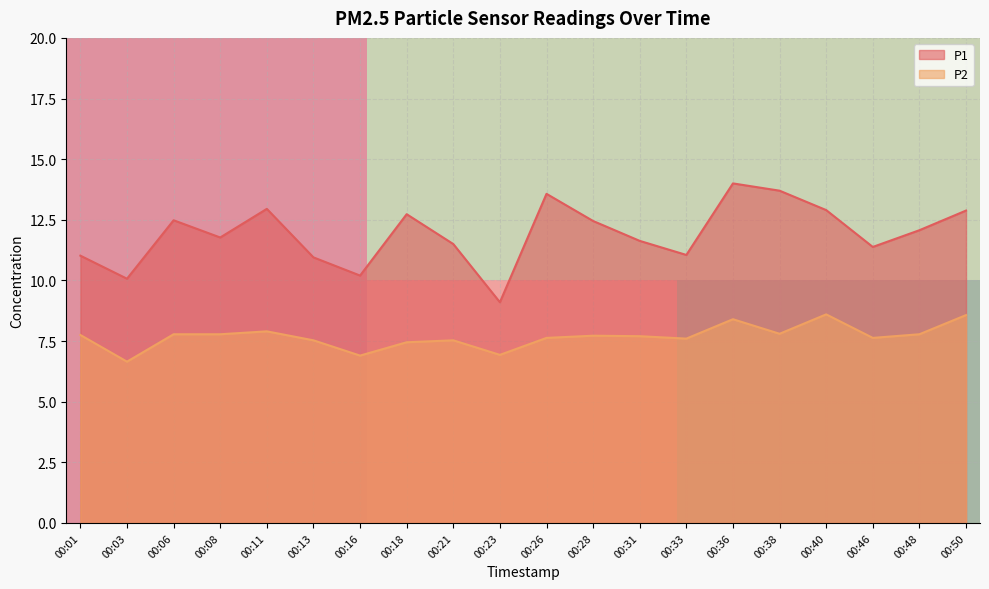

The P2 series shows 7.8 at 00:06. True or false?

True